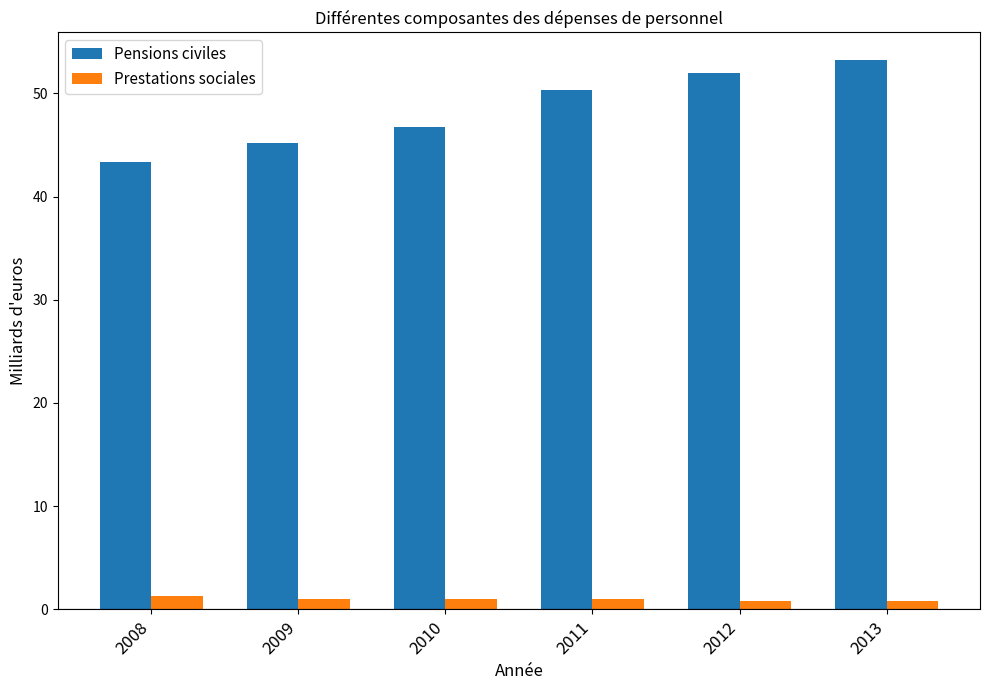

What is the smallest value displayed?

0.8